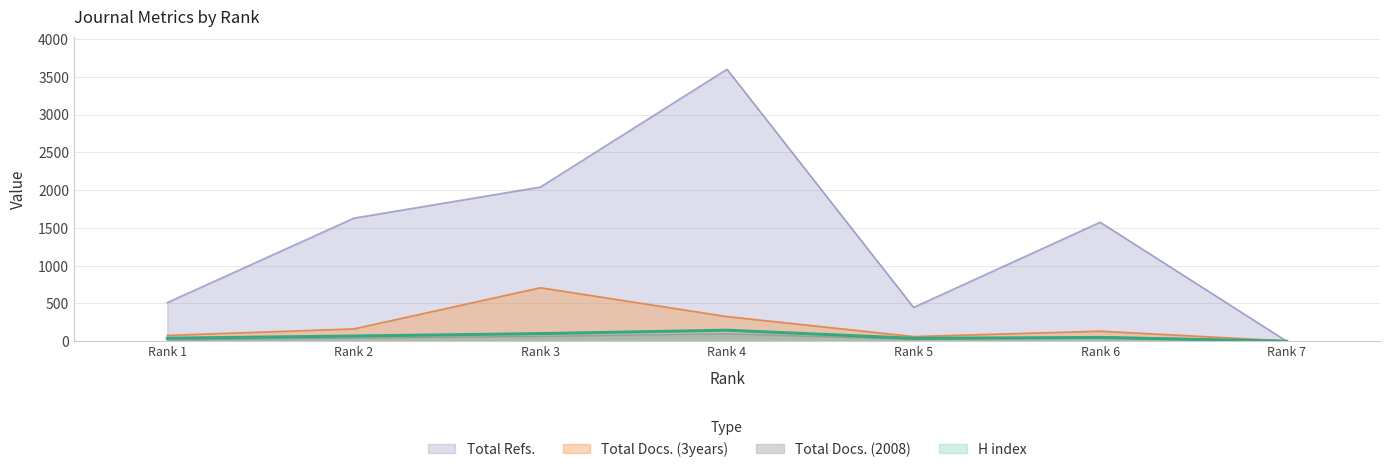

In Total Docs. (3years), how many points are lower than both neighbors (excluding endpoints)?

1